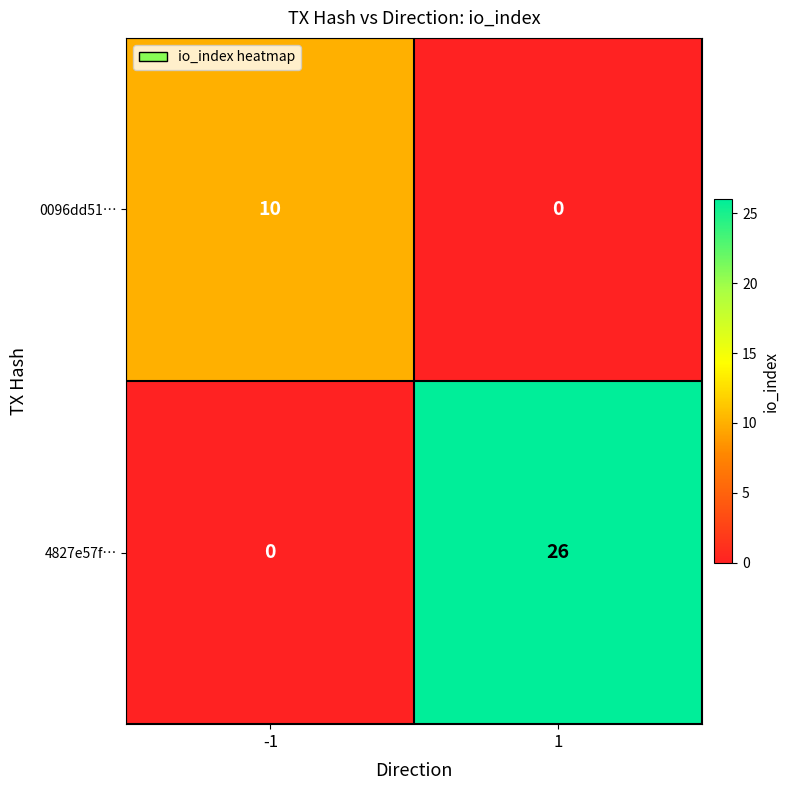

How many values in the 0096dd51… series are below 10?

1